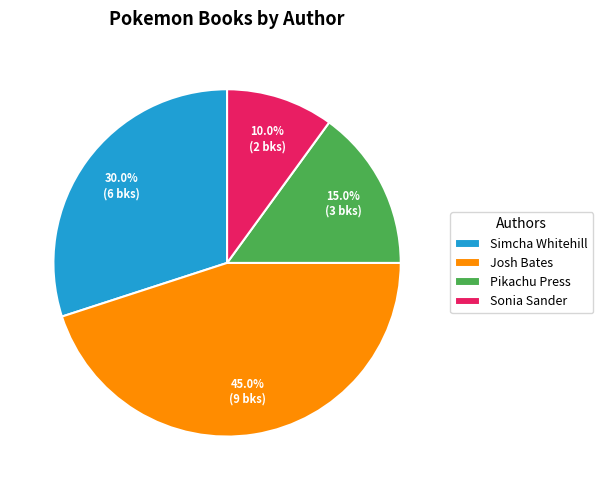

To the nearest percent, what percentage of the pie is Sonia Sander?

10%